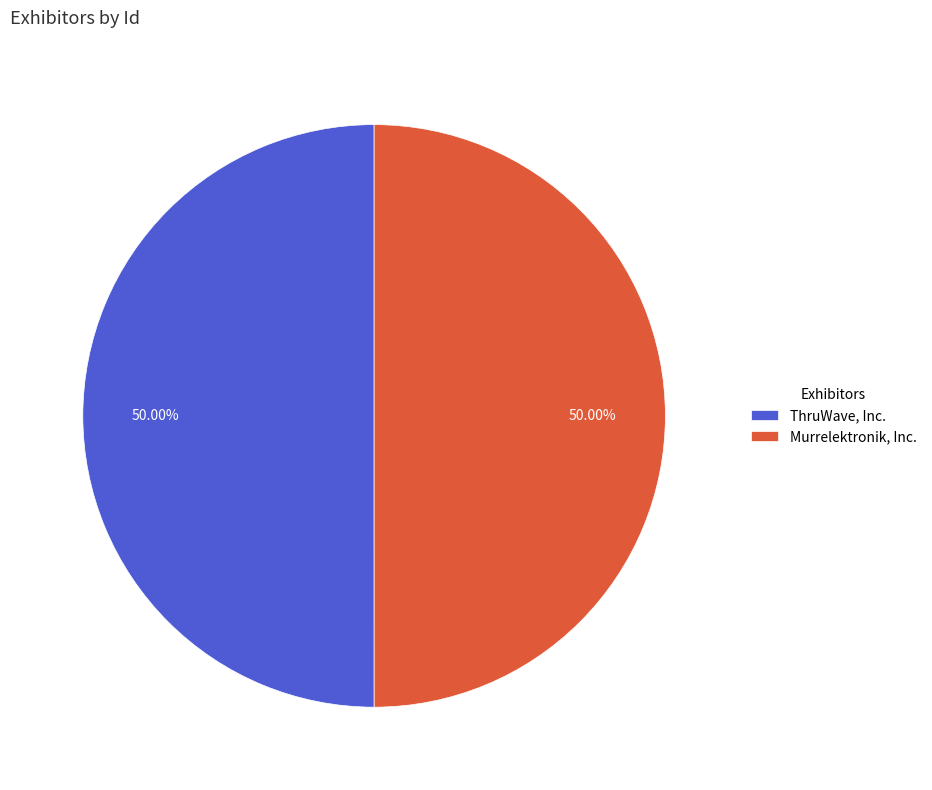

To the nearest percent, what is the combined percentage of ThruWave, Inc. and Murrelektronik, Inc.?

100%